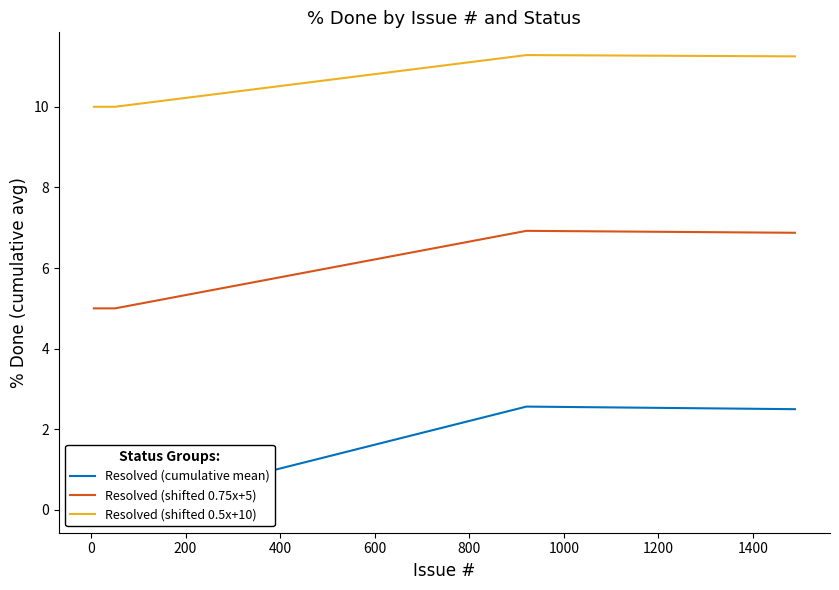

What are all the series names shown in the legend?

Resolved (cumulative mean), Resolved (shifted 0.75x+5), Resolved (shifted 0.5x+10)